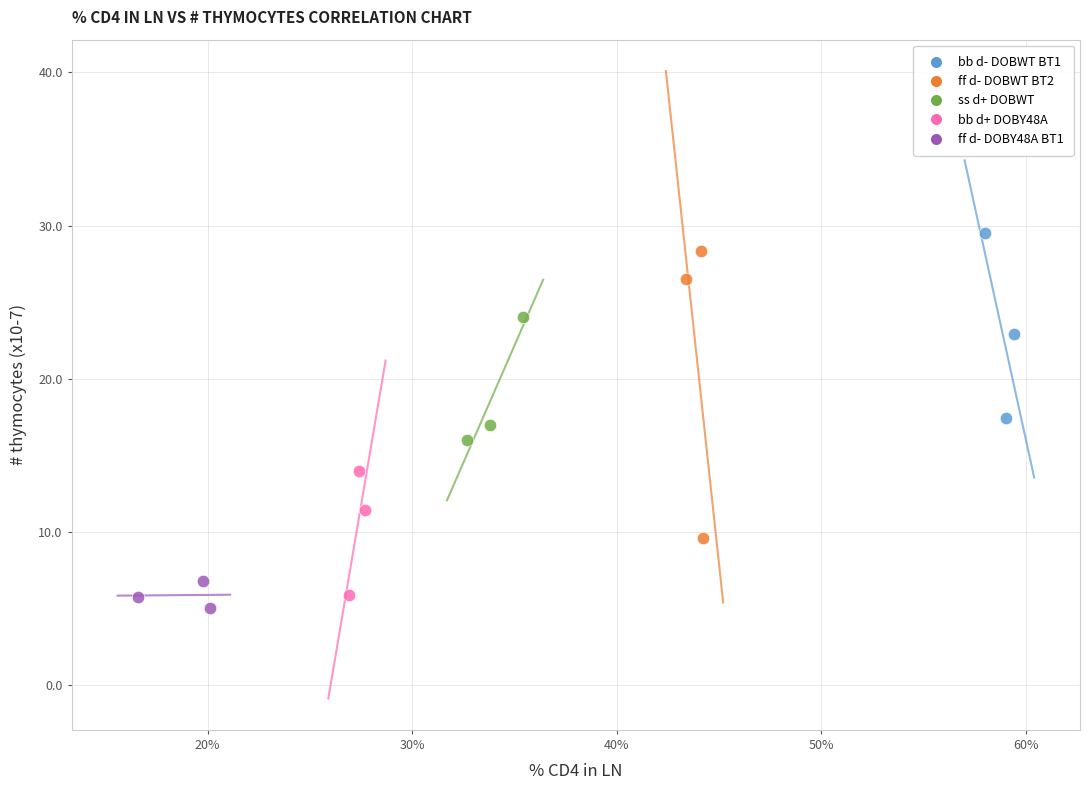

What are all the series names shown in the legend?

bb d- DOBWT BT1, ff d- DOBWT BT2, ss d+ DOBWT, bb d+ DOBY48A, ff d- DOBY48A BT1